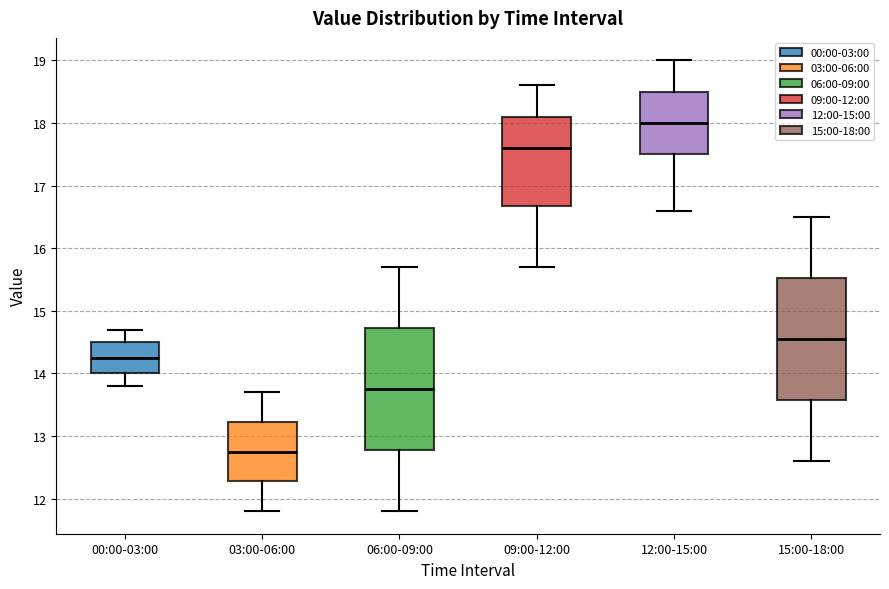

Where does the median line of the box for 15:00-18:00 sit on the y-axis? The values are not printed on the chart, so give them approximately, as read against the axis.

14.6